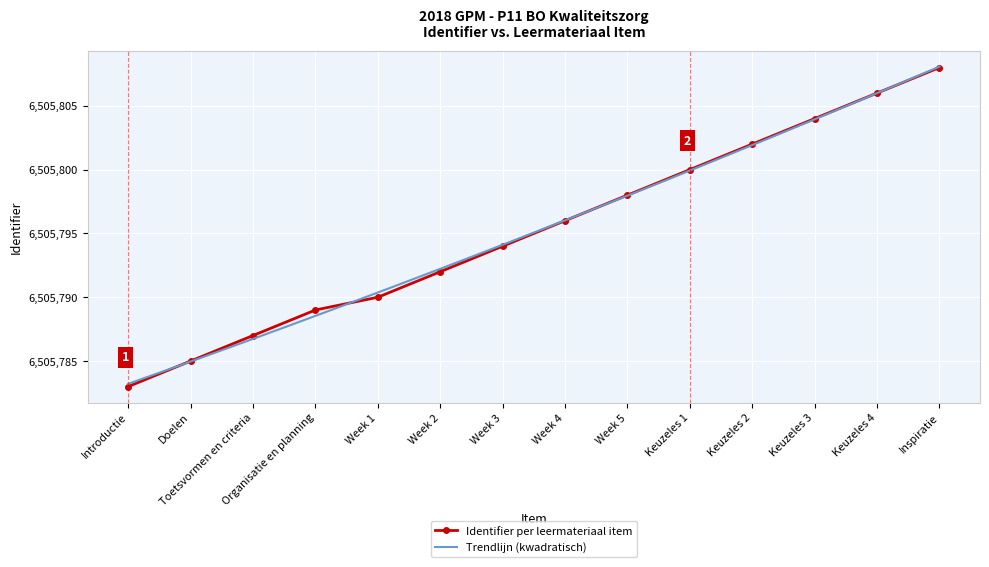

At which label does the data first exceed 6505796?

Week 5